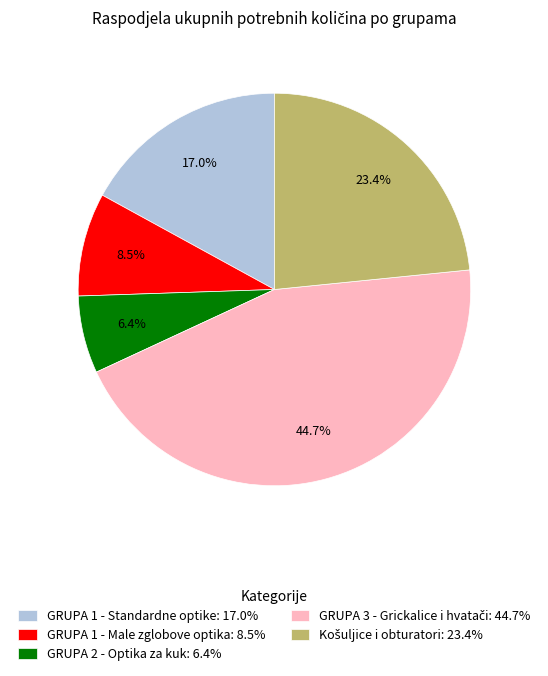

What percentage is NOT represented by GRUPA 1 - Male zglobove optika: 8.5%?

91.5%